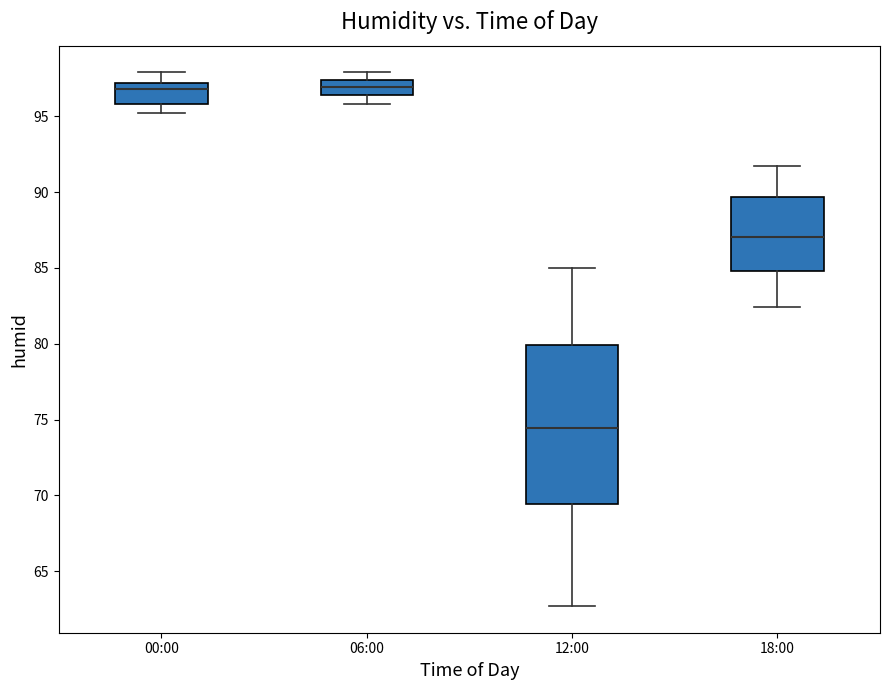

Reading left to right, read every box against the y-axis: the position of its median line, the range the box covers, and the ends of its whiskers. The values are not printed on the chart, so give them approximately, as read against the axis.

00:00: median 97.0 (just below the box's upper edge), box 96.0 to 97.0, whiskers 95.0 to 98.0
06:00: median 97.0, box 96.5 to 97.5, whiskers 96.0 to 98.0
12:00: median 74.5, box 69.5 to 80.0, whiskers 62.5 to 85.0
18:00: median 87.0, box 85.0 to 89.5, whiskers 82.5 to 91.5